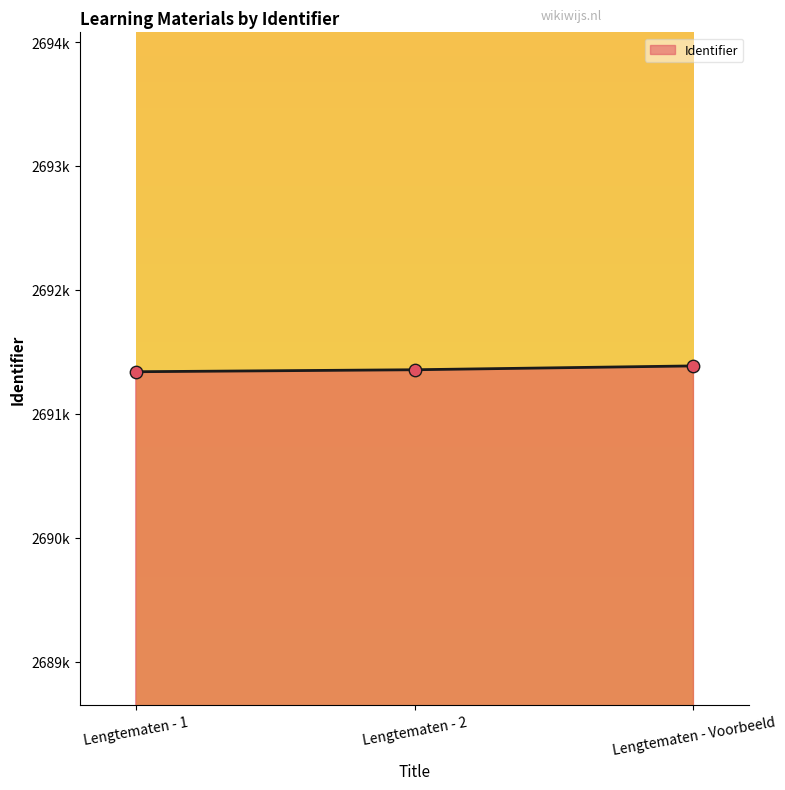

What is the ratio of the value at Lengtematen - Voorbeeld to the value at Lengtematen - 1?

1.0